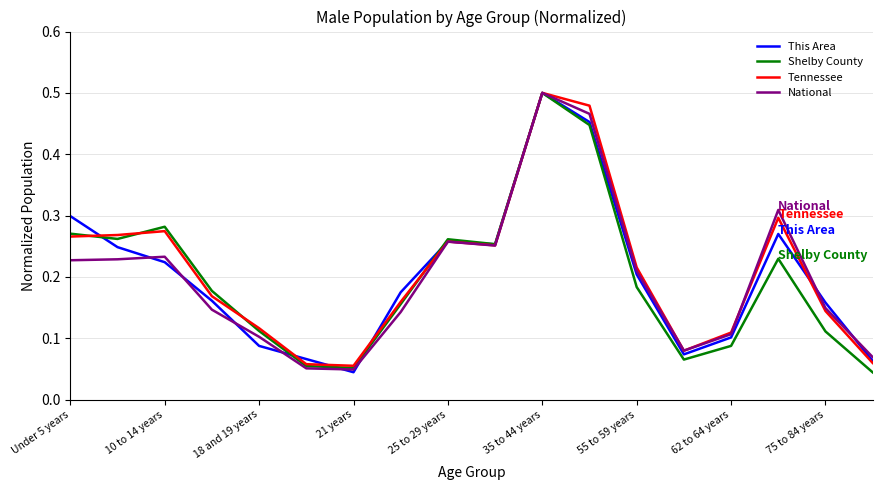

List the series in order of their peak value, highest first.

This Area, Shelby County, Tennessee, National